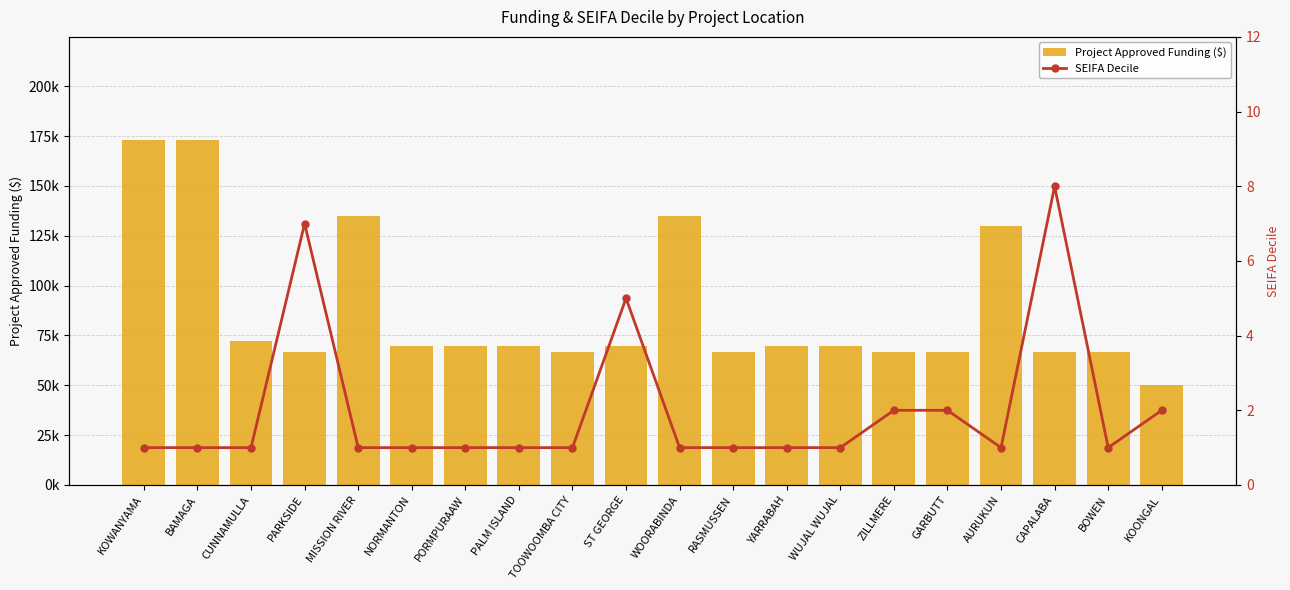

Where is Project Approved Funding ($) nearest to the value 111450?

AURUKUN